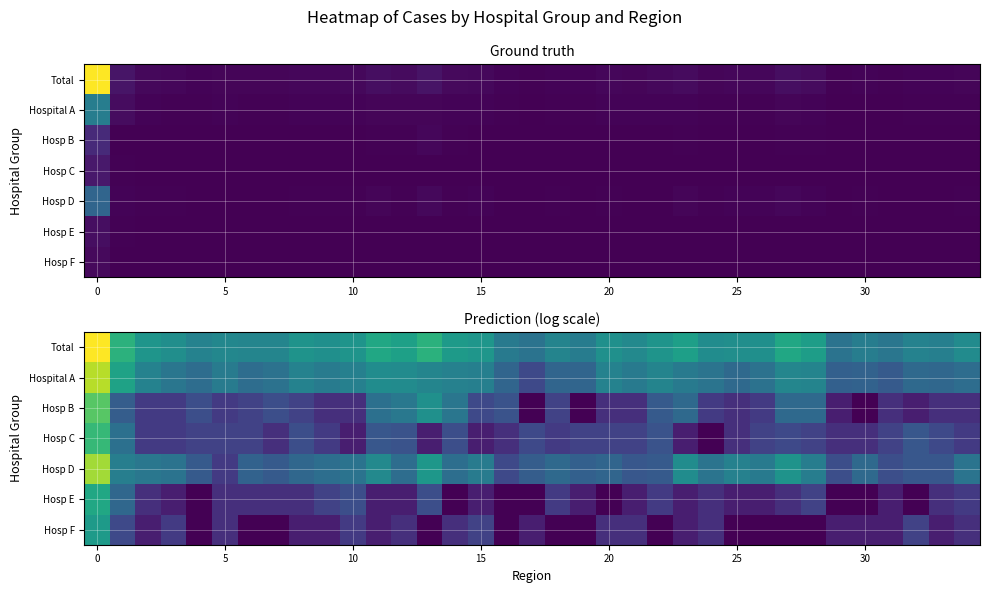

What is the greatest value displayed?

8.1